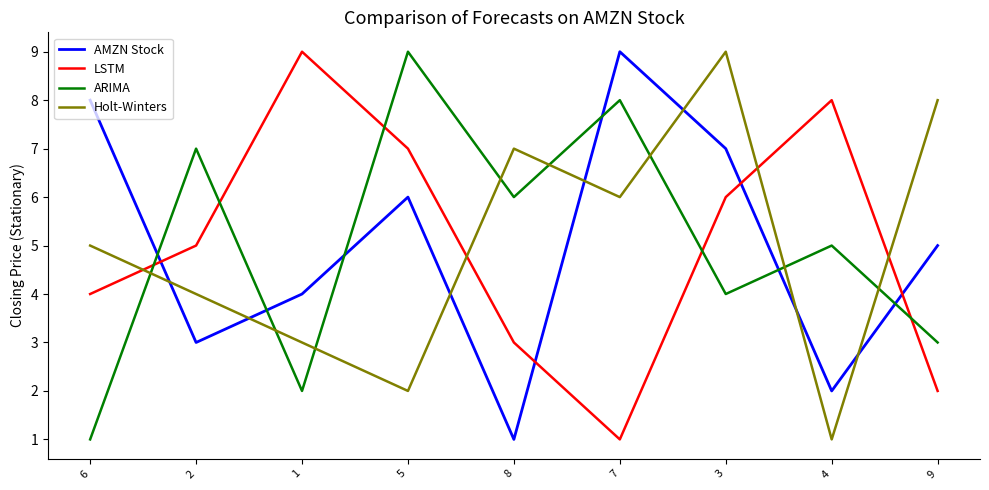

Which series changed the most between 3 and 4?

Holt-Winters